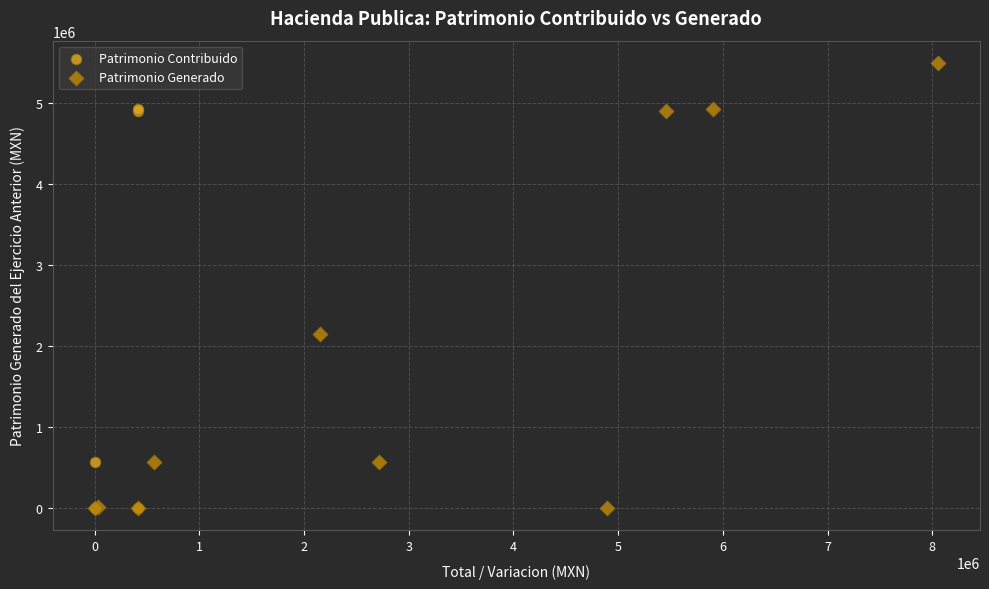

Which series reaches the maximum Y coordinate?

Patrimonio Generado